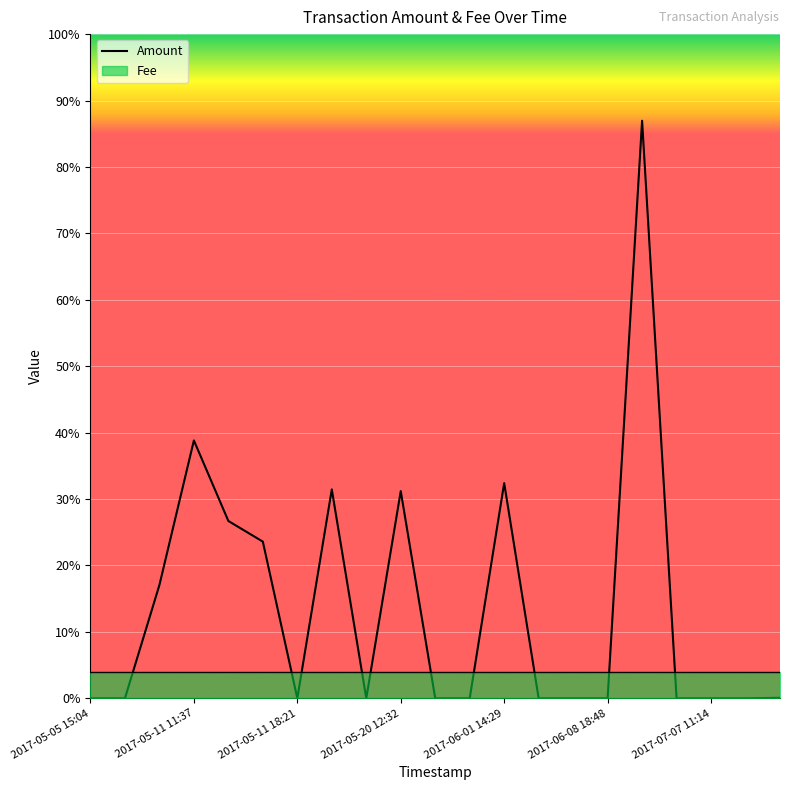

True or false: the data has more than 1 interior local peaks.

True